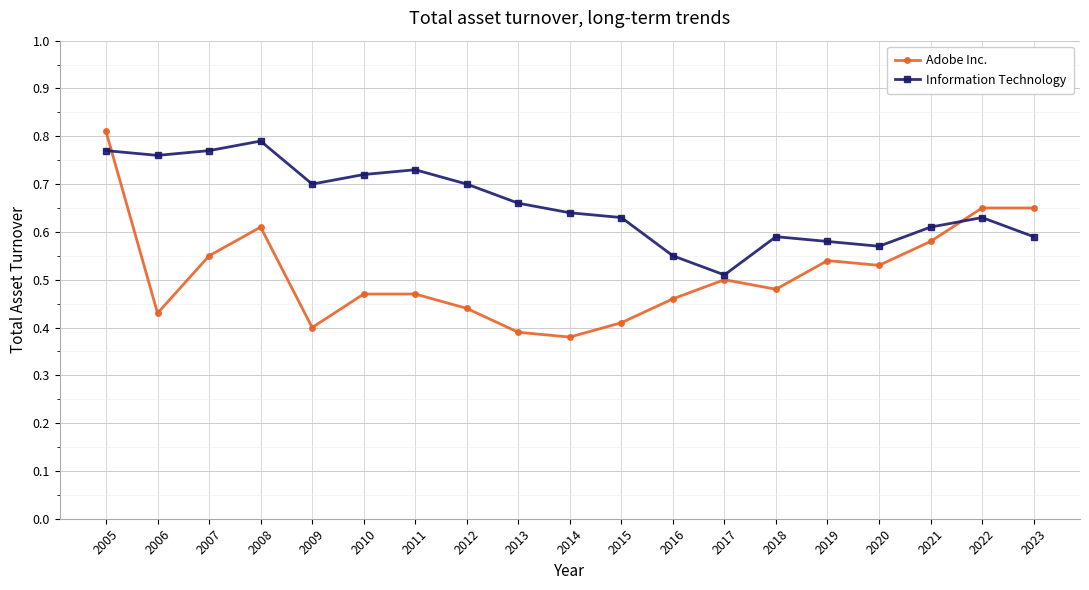

What is the sum of all Adobe Inc. values?

9.8